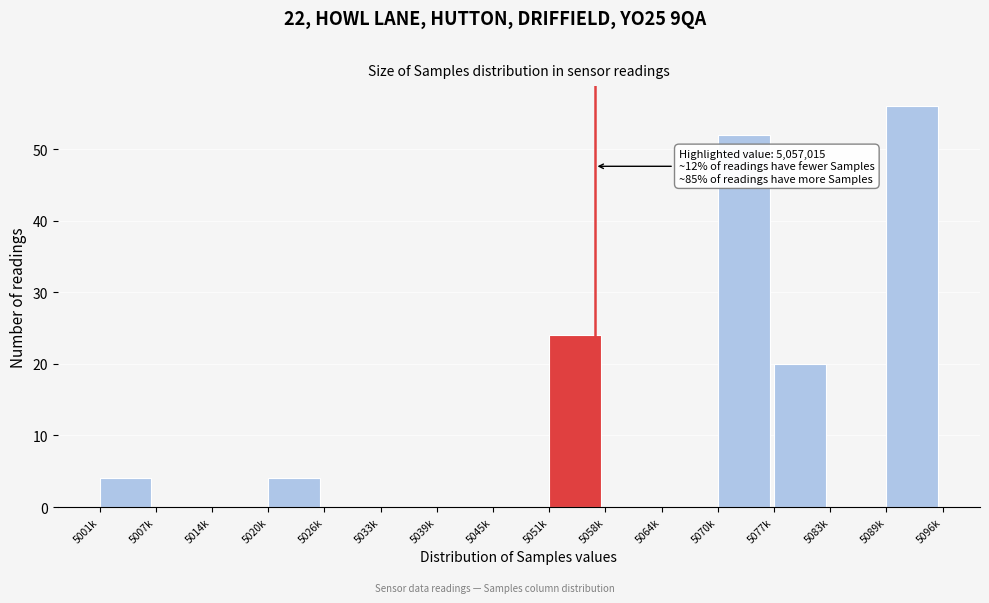

Reading right to left, transcribe all the data shown in this chart.

5089k=56	5083k=0	5077k=20	5070k=52	5064k=0	5058k=0	5051k=24	5045k=0	5039k=0	5033k=0	5026k=0	5020k=4	5014k=0	5007k=0	5001k=4